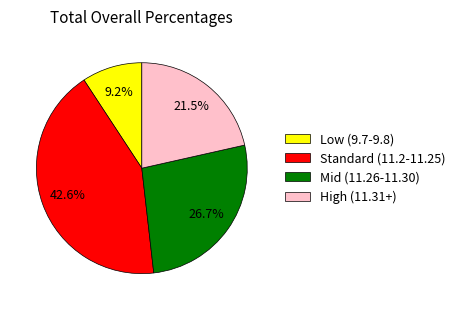

Which has a higher value, Low (9.7-9.8) or Mid (11.26-11.30)?

Mid (11.26-11.30)